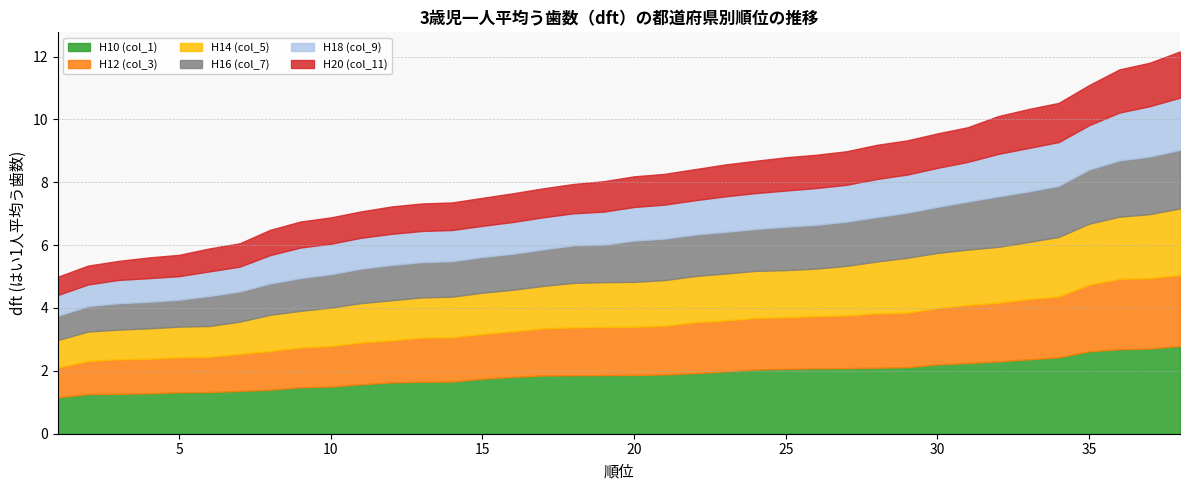

What are all the series names shown in the legend?

H10 (col_1), H12 (col_3), H14 (col_5), H16 (col_7), H18 (col_9), H20 (col_11)